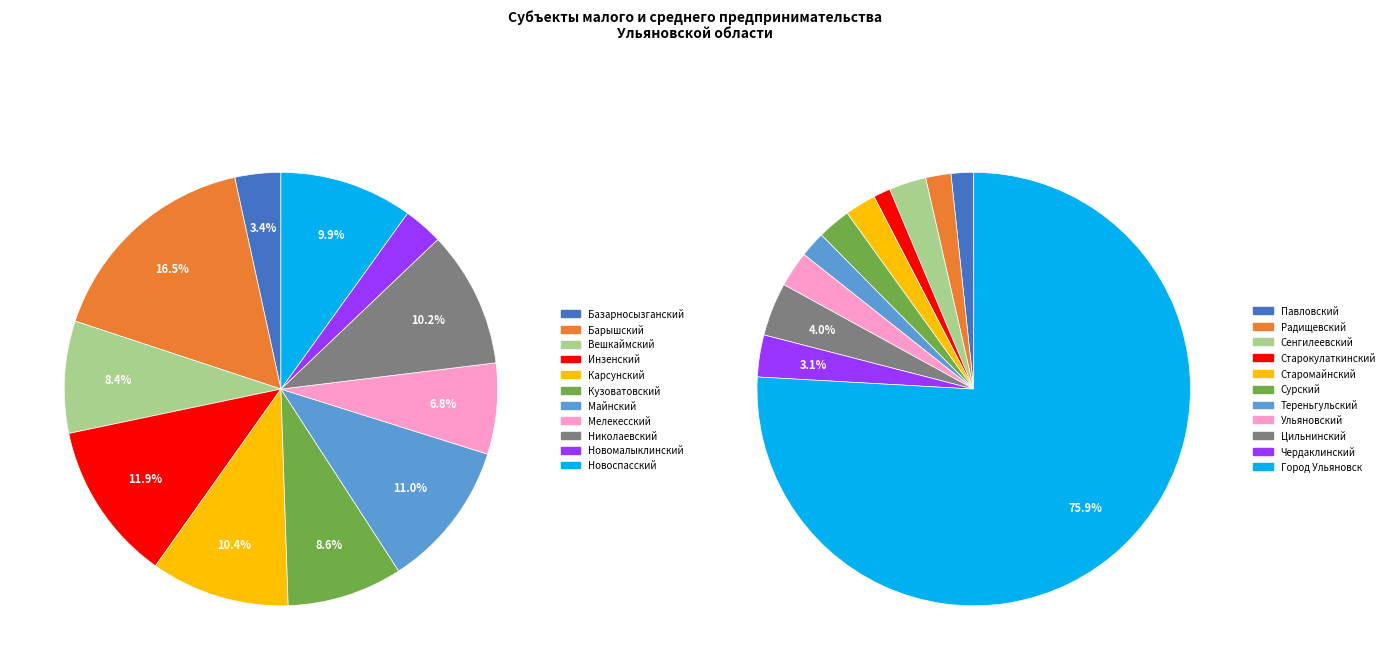

Is it true that МО "Барышский район" is 23% of the pie?

False